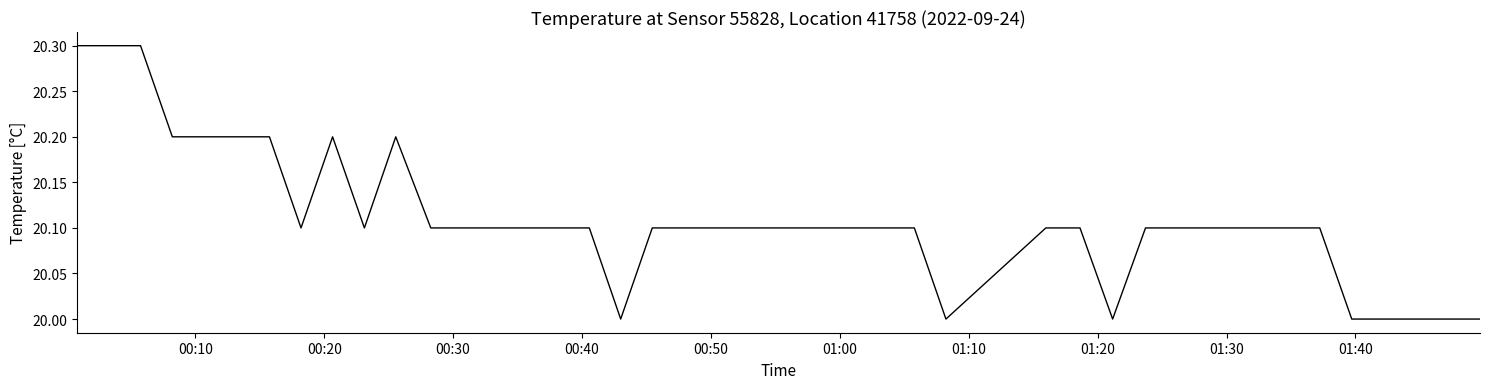

What is the difference between the maximum and minimum values?

0.3